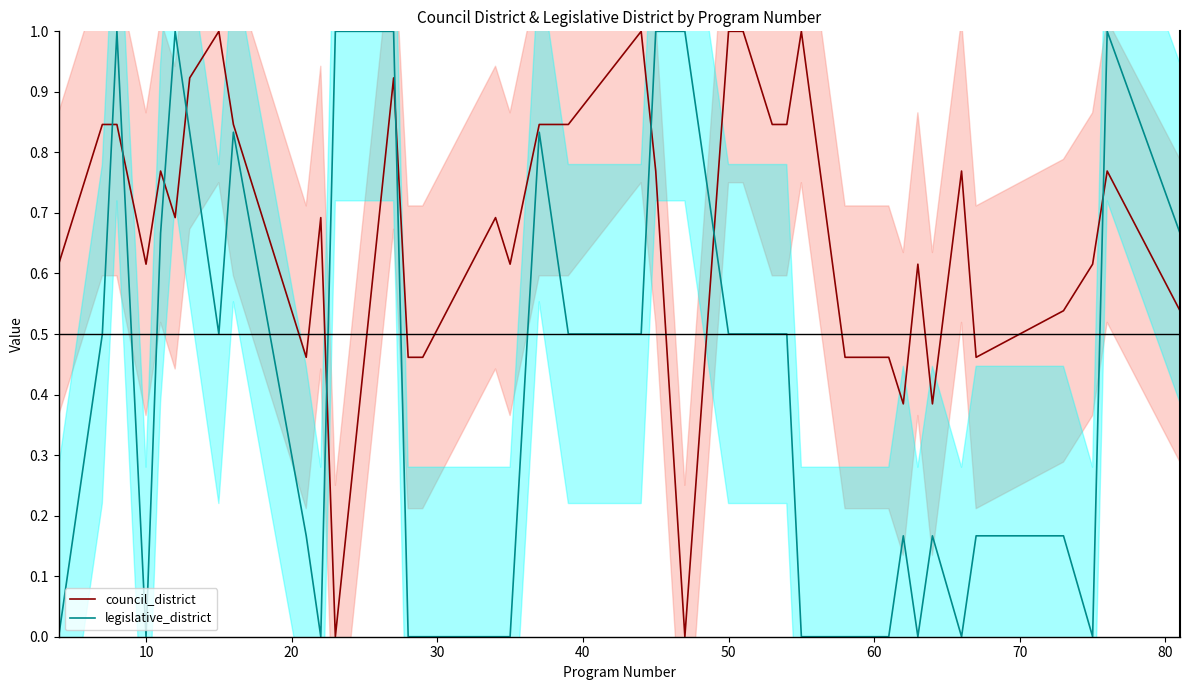

True or false: council_district has more than 1 interior local peaks.

True